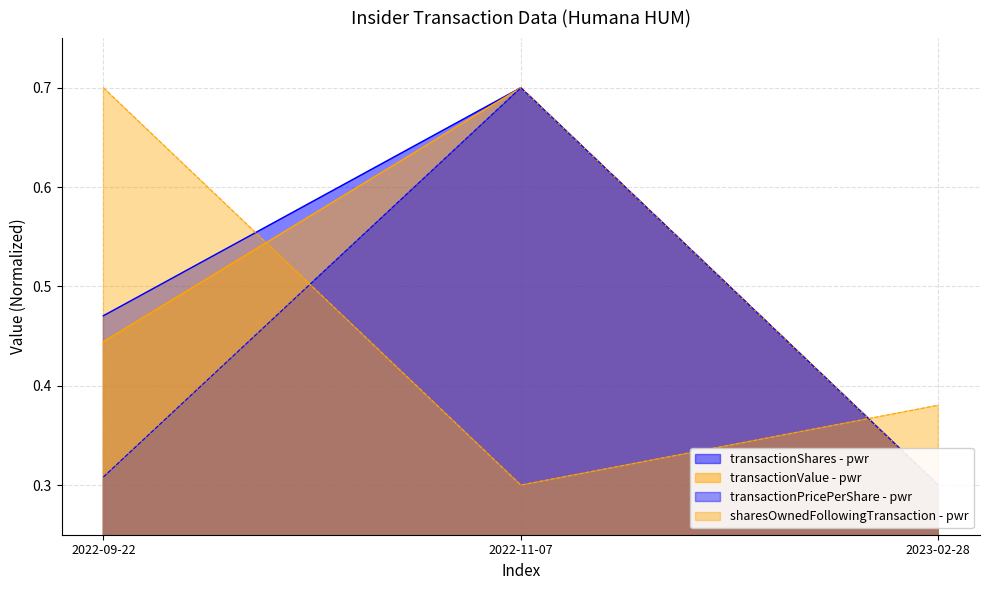

The value of transactionShares at 2023-02-28 is 0.1. True or false?

False